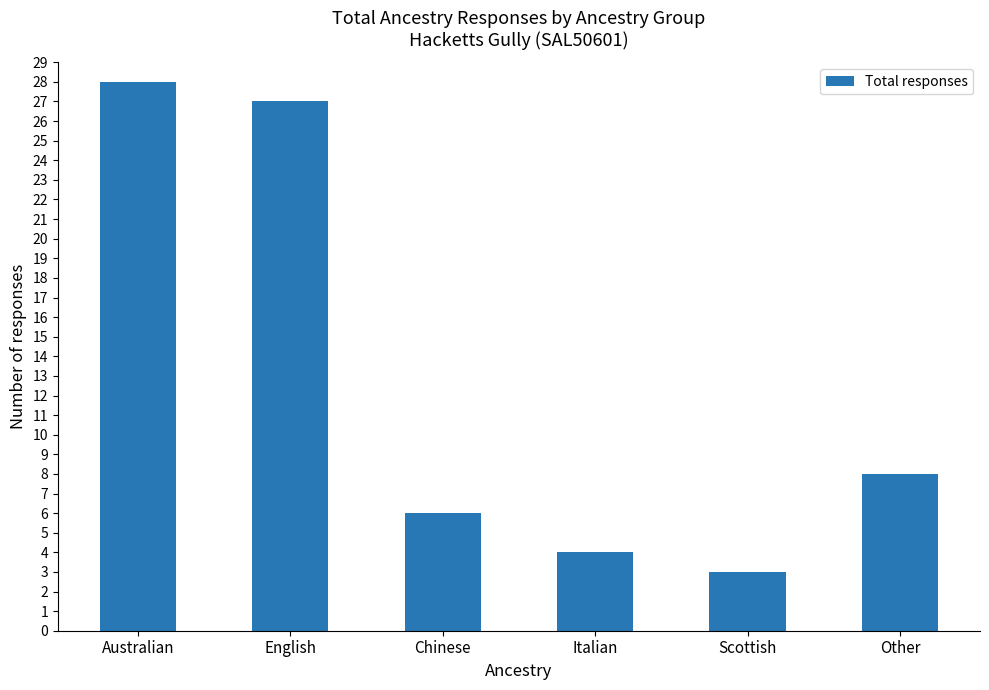

The value at Other is 8. True or false?

True